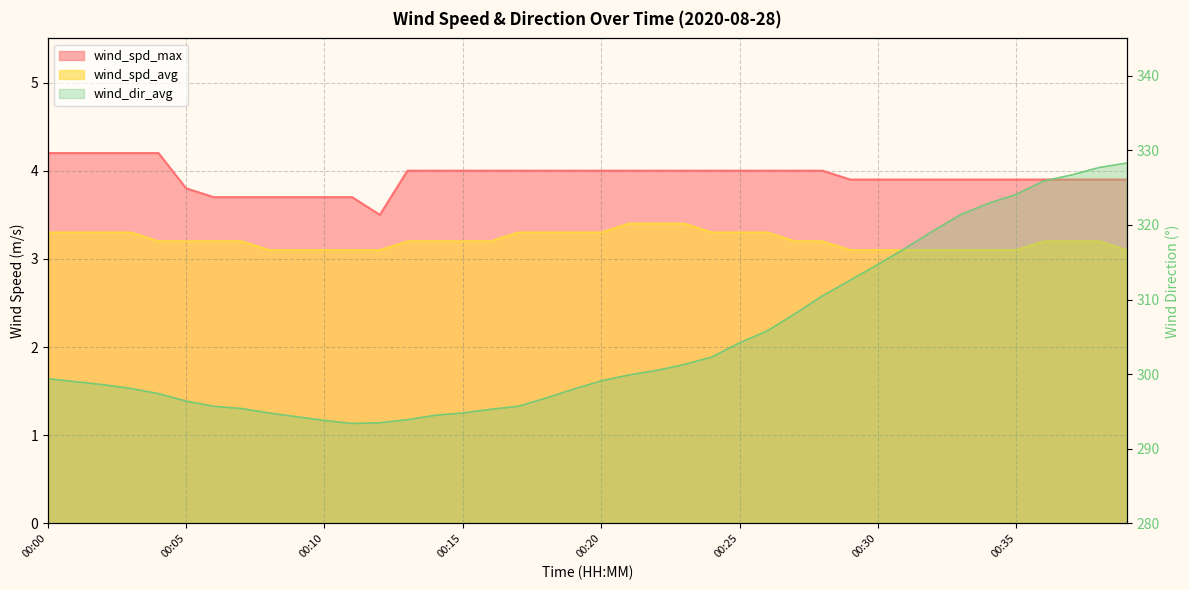

Reading left to right, transcribe all the data shown in this chart.

wind_spd_avg: 00:00=3.3	00:01=3.3	00:02=3.3	00:03=3.3	00:04=3.2	00:05=3.2	00:06=3.2	00:07=3.2	00:08=3.1	00:09=3.1	00:10=3.1	00:11=3.1	00:12=3.1	00:13=3.2	00:14=3.2	00:15=3.2	00:16=3.2	00:17=3.3	00:18=3.3	00:19=3.3	00:20=3.3	00:21=3.4	00:22=3.4	00:23=3.4	00:24=3.3	00:25=3.3	00:26=3.3	00:27=3.2	00:28=3.2	00:29=3.1	00:30=3.1	00:31=3.1	00:32=3.1	00:33=3.1	00:34=3.1	00:35=3.1	00:36=3.2	00:37=3.2	00:38=3.2	00:39=3.1
wind_spd_max: 00:00=4.2	00:01=4.2	00:02=4.2	00:03=4.2	00:04=4.2	00:05=3.8	00:06=3.7	00:07=3.7	00:08=3.7	00:09=3.7	00:10=3.7	00:11=3.7	00:12=3.5	00:13=4.0	00:14=4.0	00:15=4.0	00:16=4.0	00:17=4.0	00:18=4.0	00:19=4.0	00:20=4.0	00:21=4.0	00:22=4.0	00:23=4.0	00:24=4.0	00:25=4.0	00:26=4.0	00:27=4.0	00:28=4.0	00:29=3.9	00:30=3.9	00:31=3.9	00:32=3.9	00:33=3.9	00:34=3.9	00:35=3.9	00:36=3.9	00:37=3.9	00:38=3.9	00:39=3.9
wind_dir_avg: 00:00=299.4	00:01=299.0	00:02=298.6	00:03=298.1	00:04=297.4	00:05=296.4	00:06=295.7	00:07=295.4	00:08=294.8	00:09=294.3	00:10=293.8	00:11=293.4	00:12=293.5	00:13=293.9	00:14=294.5	00:15=294.8	00:16=295.3	00:17=295.7	00:18=296.8	00:19=298.0	00:20=299.1	00:21=299.9	00:22=300.5	00:23=301.3	00:24=302.3	00:25=304.2	00:26=305.8	00:27=308.1	00:28=310.5	00:29=312.6	00:30=314.7	00:31=316.9	00:32=319.2	00:33=321.4	00:34=322.9	00:35=324.1	00:36=325.9	00:37=326.7	00:38=327.7	00:39=328.3